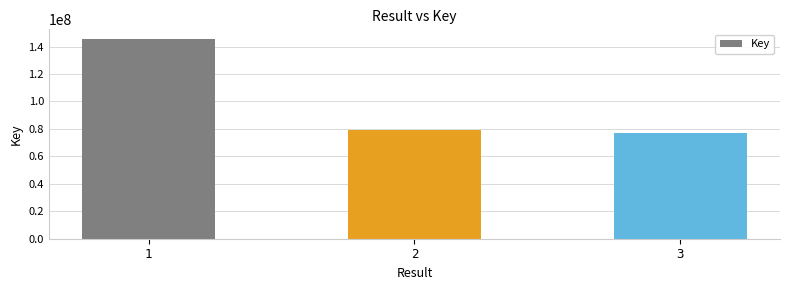

What is the value of the 2nd bar from the left?

79319160